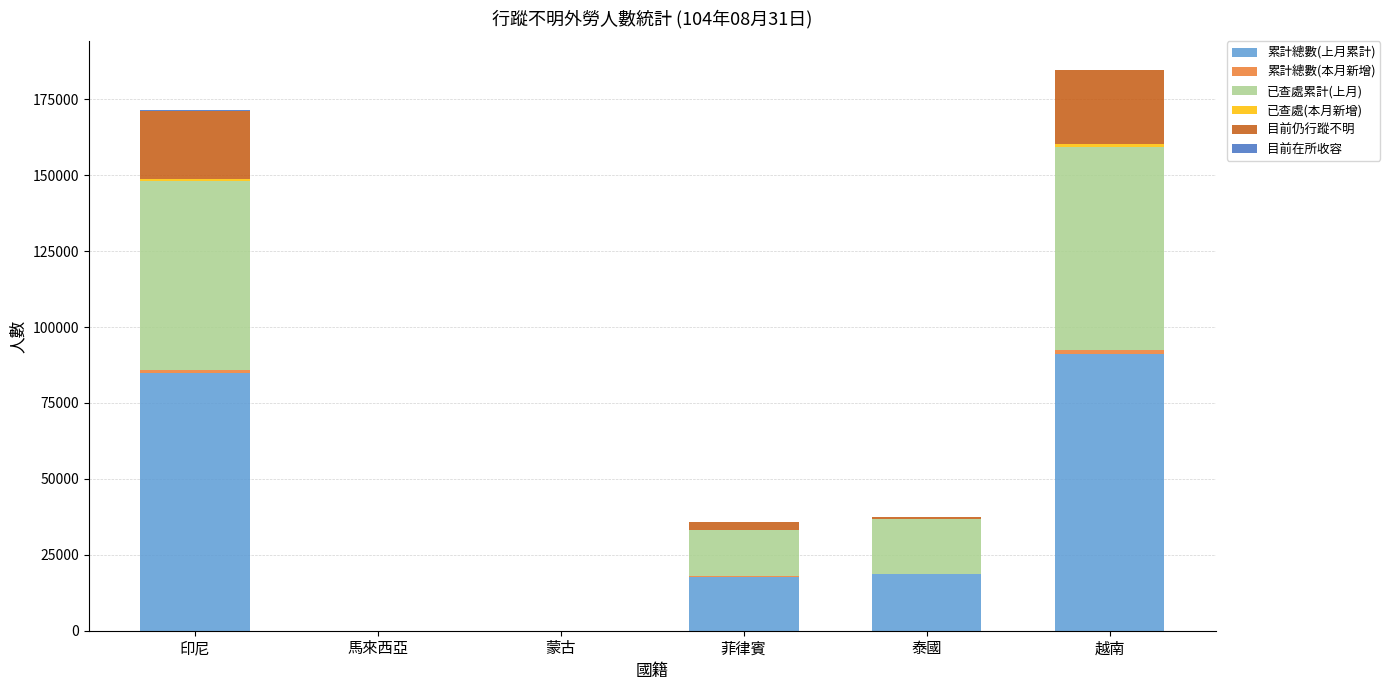

At which label does 累計總數(上月累計) reach its peak?

越南